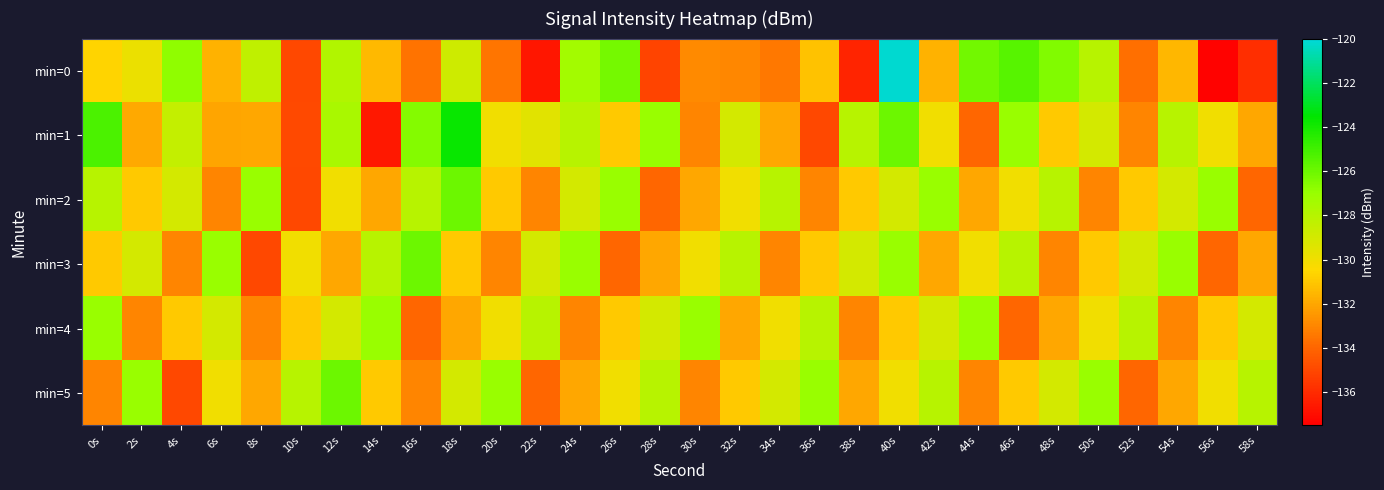

At how many categories does at least one series exceed -135?

30